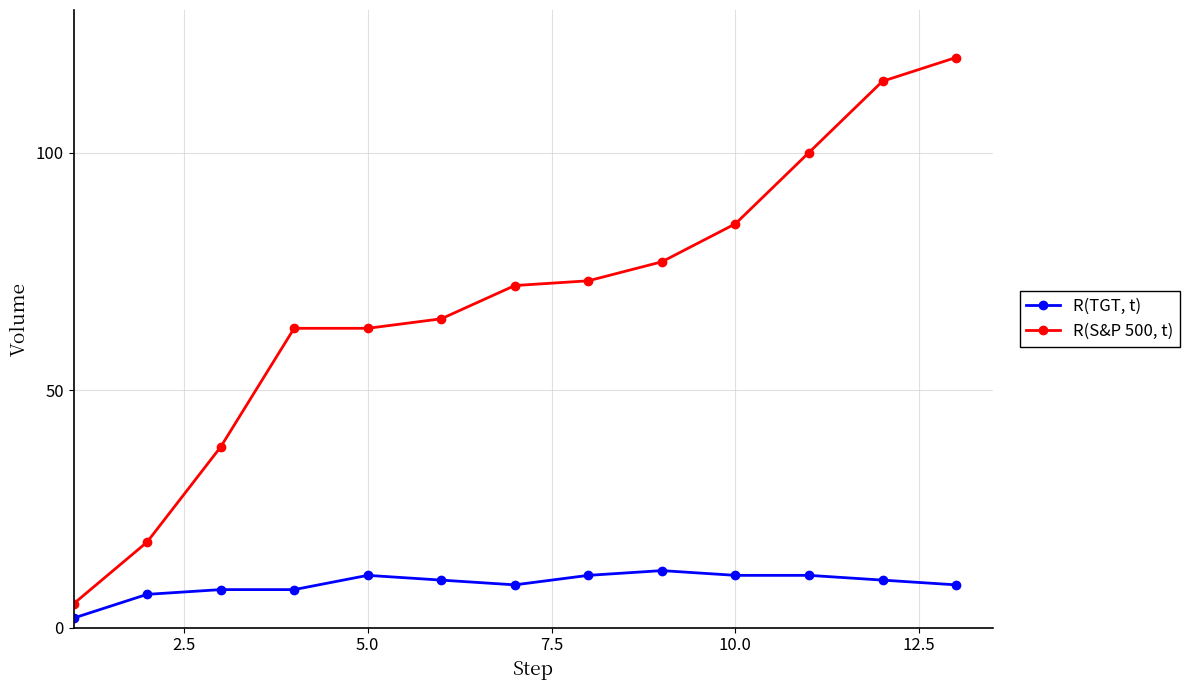

Which series has the widest spread of values?

R(S&P 500, t)